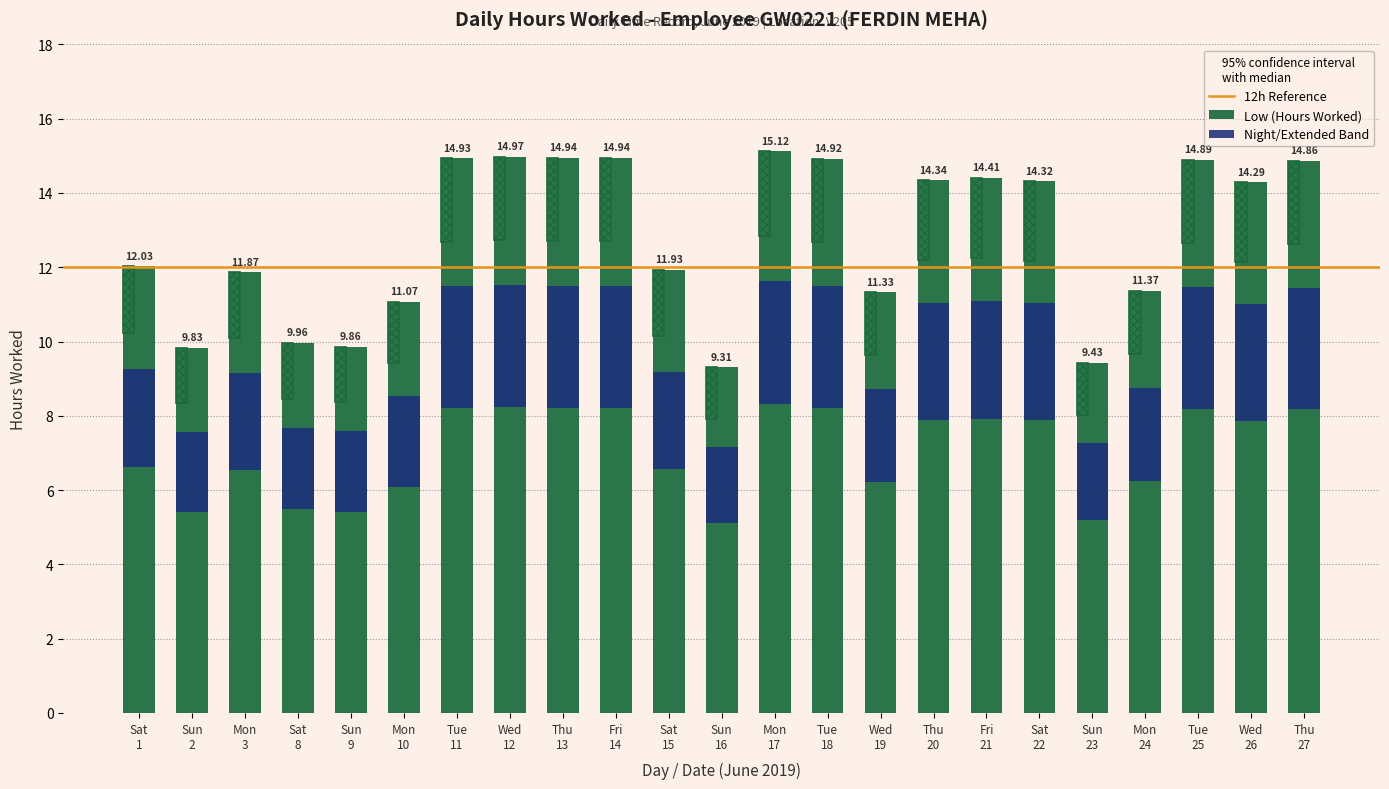

Reading right to left, extract all data points from this chart.

14.9	14.3	14.9	11.4	9.4	14.3	14.4	14.3	11.3	14.9	15.1	9.3	11.9	14.9	14.9	15.0	14.9	11.1	9.9	10.0	11.9	9.8	12.0